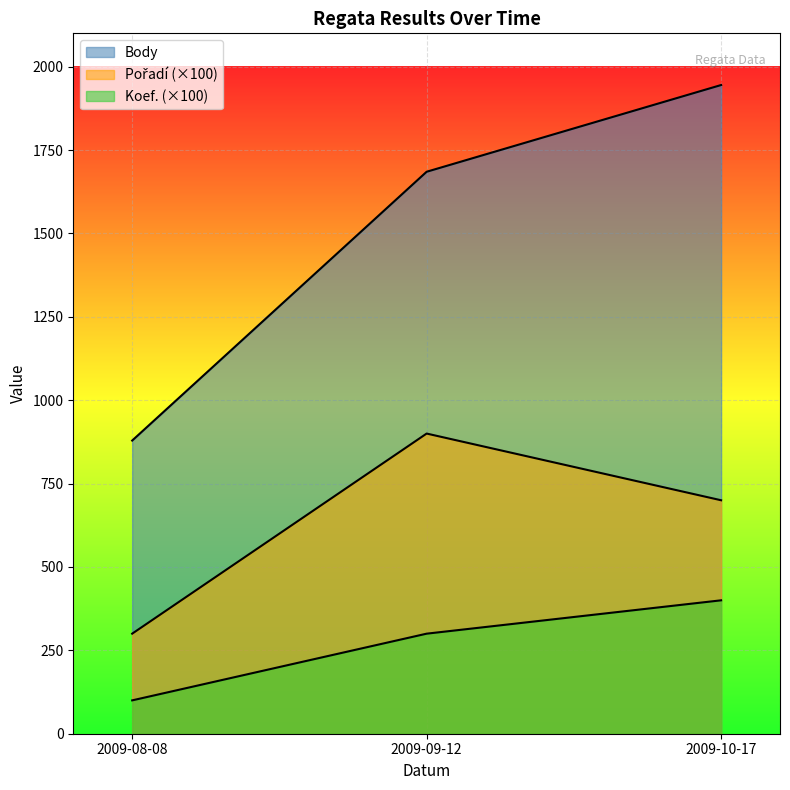

True or false: Body has a value of 2389 at 2009-09-12.

False